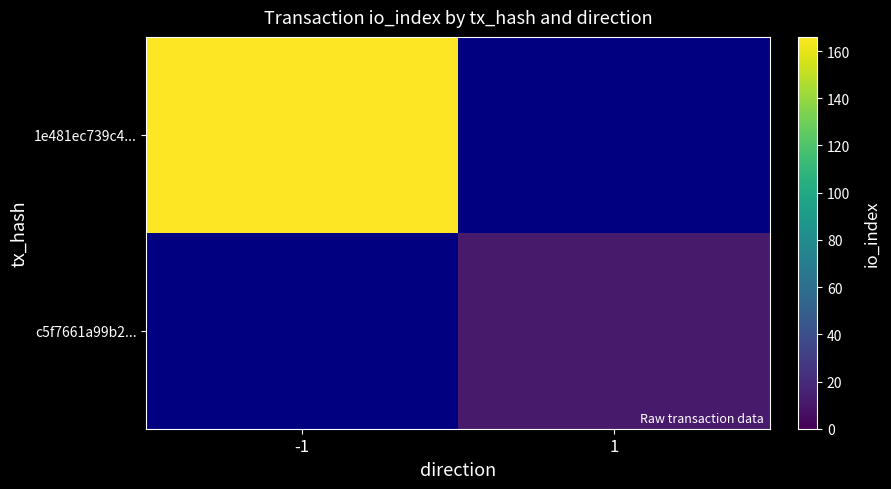

What is the spread (max minus min) of values at -1?

166